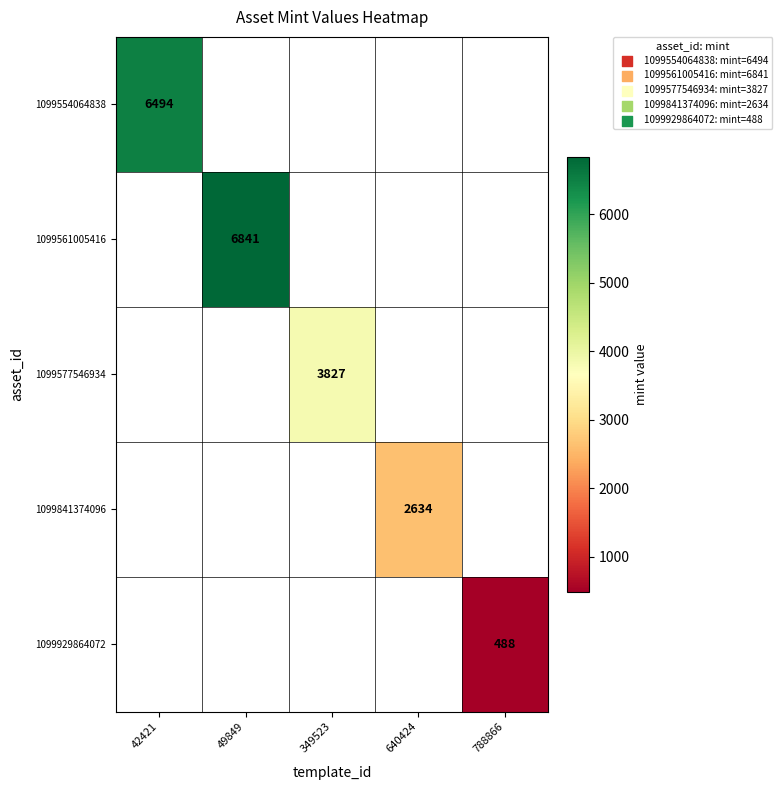

What is the greatest value displayed?

6841.0